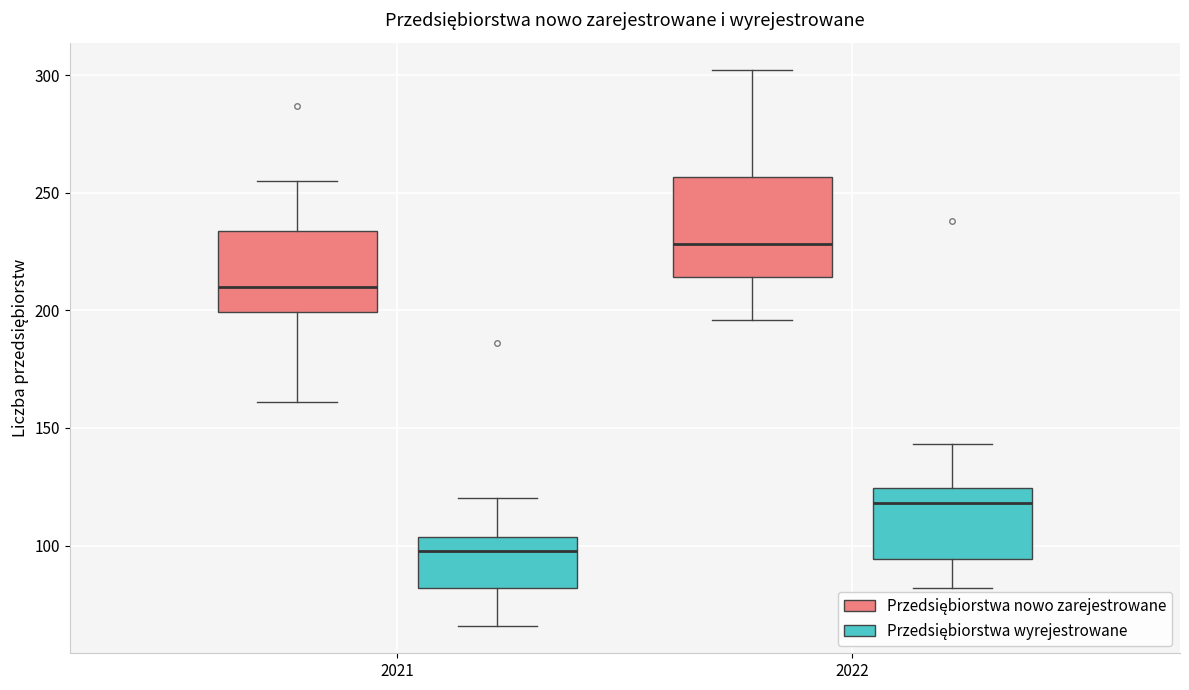

Which box's median line is the highest?

2022 (Przedsiębiorstwa nowo zarejestrowane)